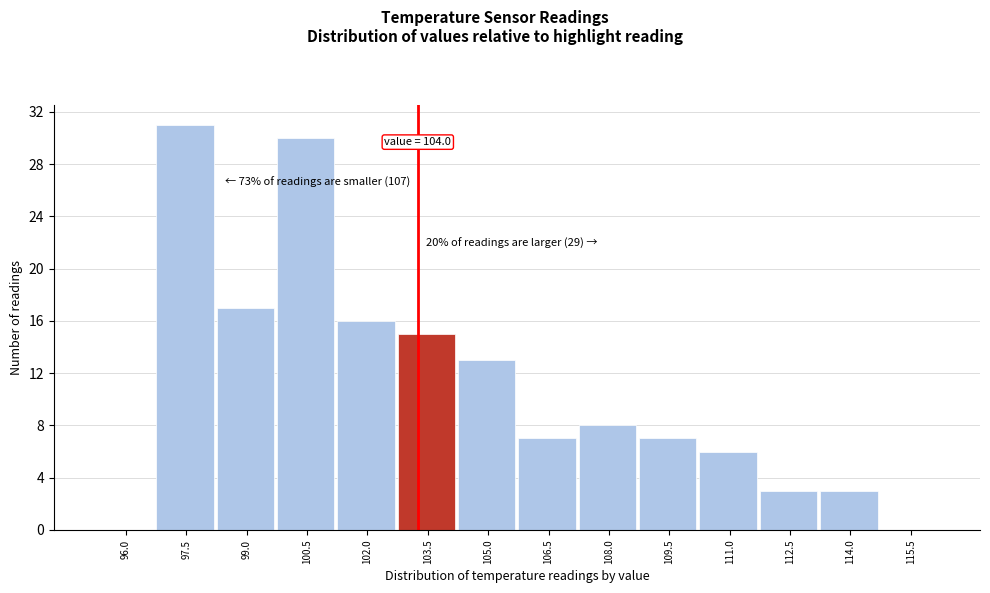

Reading left to right, extract all data points from this chart.

96.0=0	97.5=31	99.0=17	100.5=30	102.0=16	103.5=15	105.0=13	106.5=7	108.0=8	109.5=7	111.0=6	112.5=3	114.0=3	115.5=0